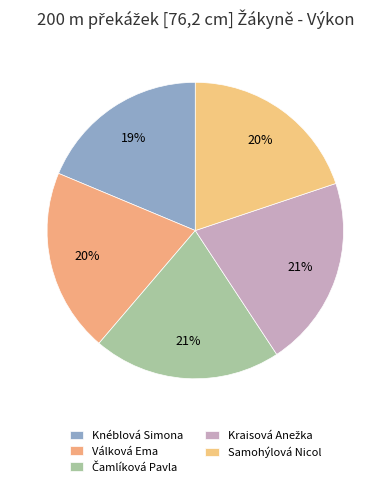

Count the number of slices in the pie.

5